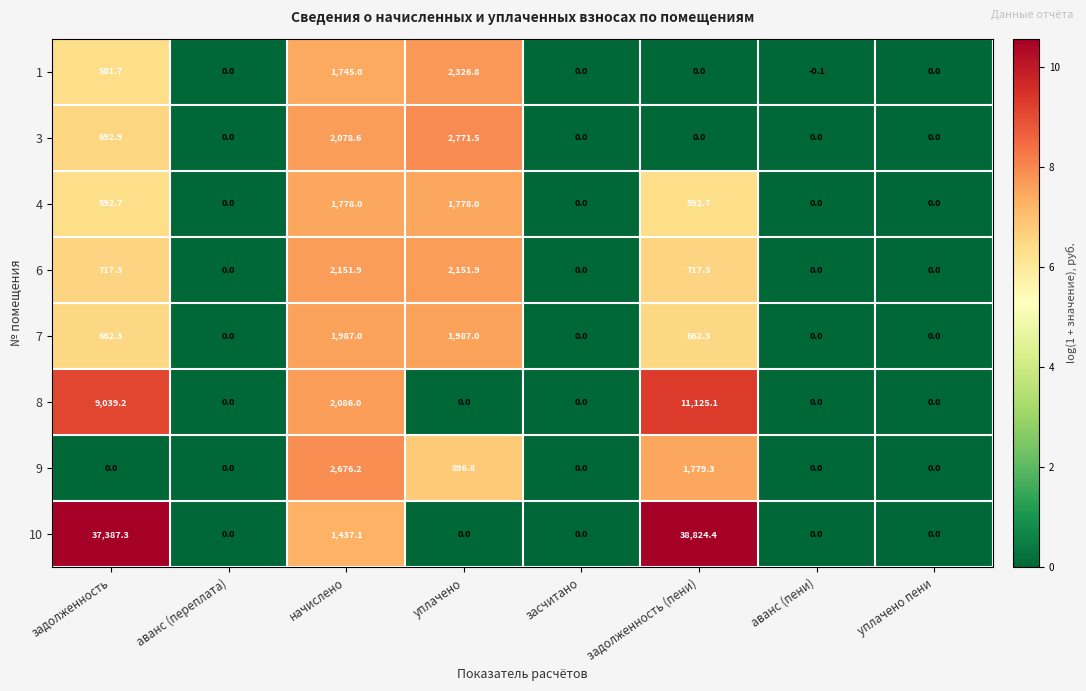

Between начислено and задолженность (пени), which series saw the biggest shift?

10